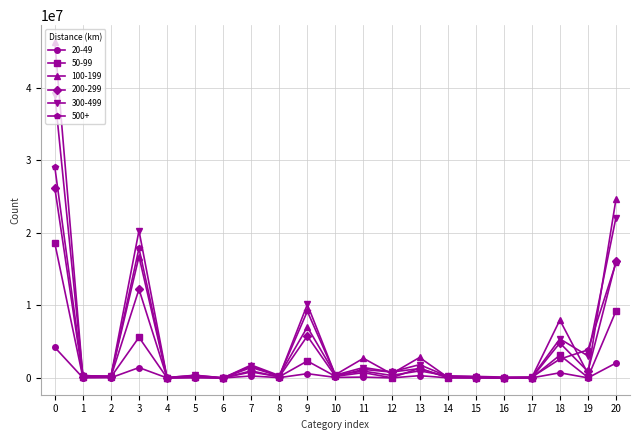

Read the 500+ value at 15, to the nearest 50.

209550